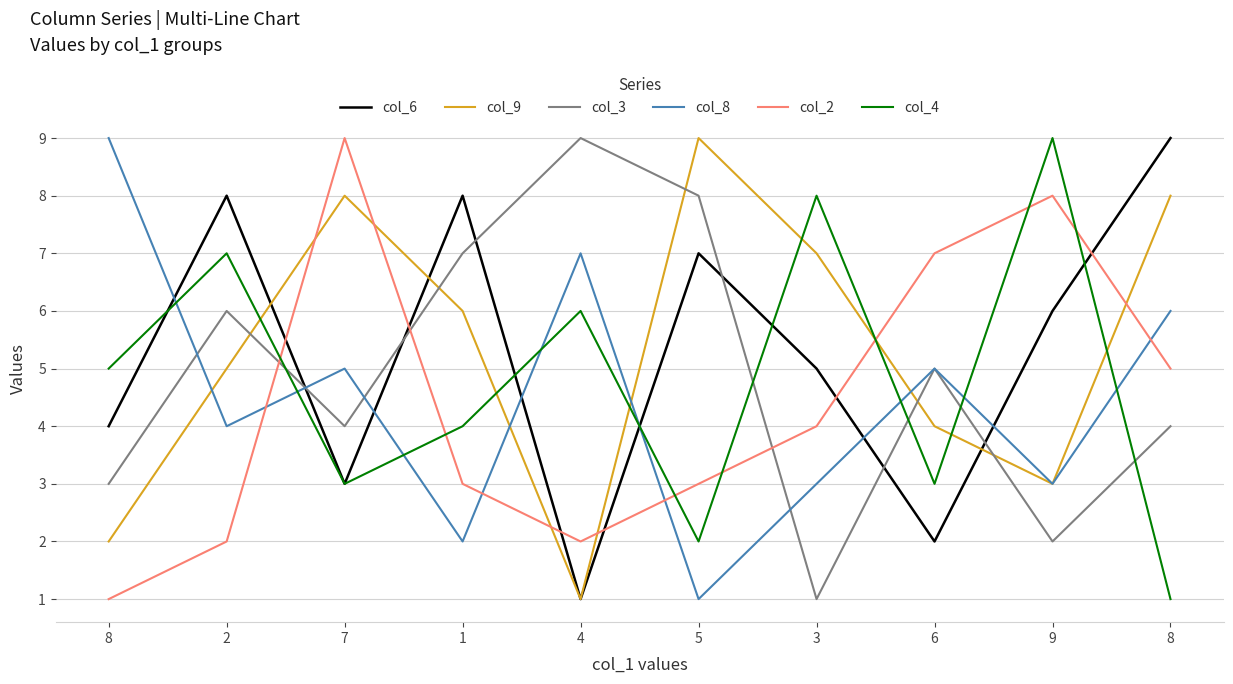

Which series ends up on top after the final intersection of col_8 and col_6?

col_6